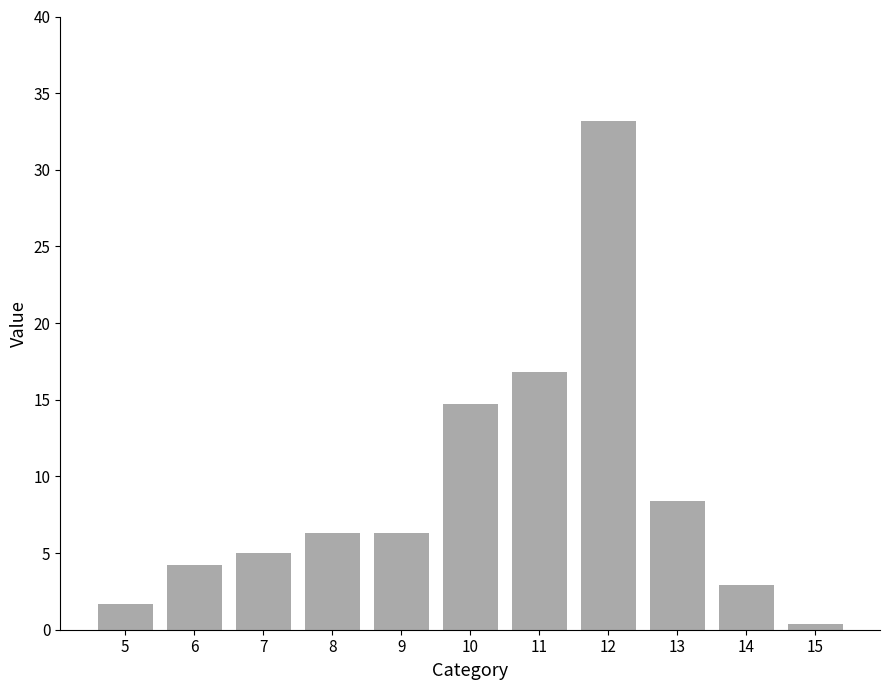

Reading right to left, extract all data points from this chart.

0.4	2.9	8.4	33.2	16.8	14.7	6.3	6.3	5.0	4.2	1.7